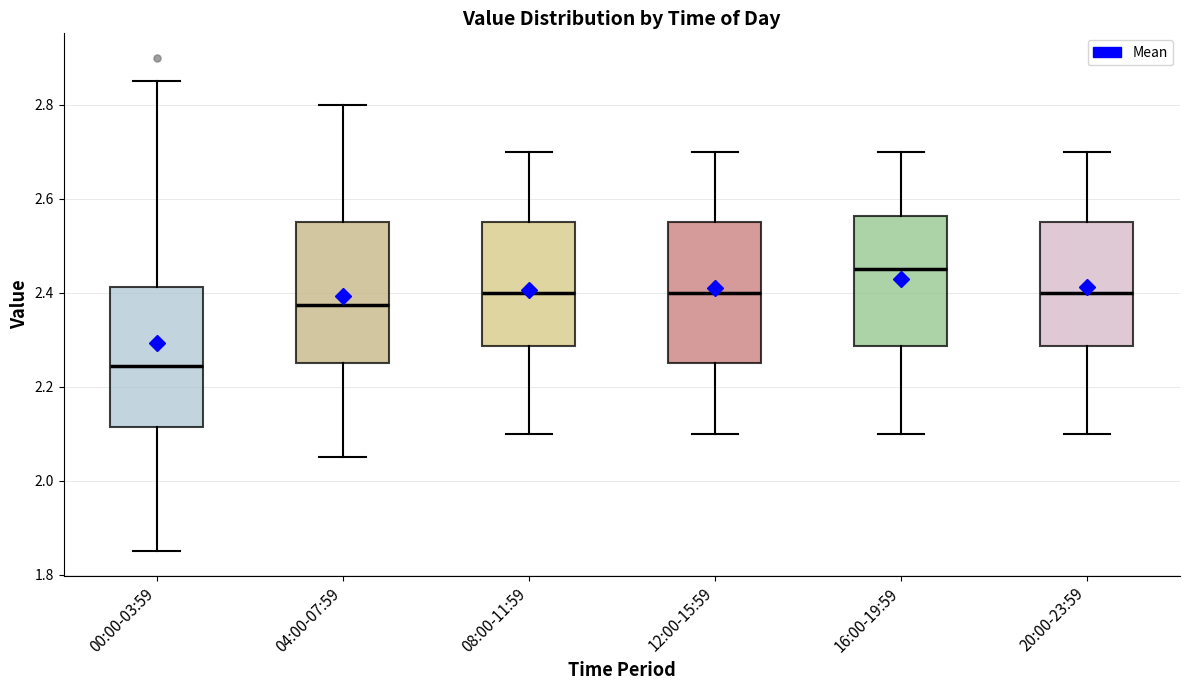

Reading left to right, transcribe this box plot: for each box, give where its median line is, the range the box spans, and where its two whiskers end, as read against the y-axis. The values are not printed on the chart, so give them approximately, as read against the axis.

00:00-03:59: median 2.24, box 2.12 to 2.42, whiskers 1.86 to 2.86
04:00-07:59: median 2.38, box 2.26 to 2.56, whiskers 2.06 to 2.80
08:00-11:59: median 2.40, box 2.28 to 2.56, whiskers 2.10 to 2.70
12:00-15:59: median 2.40, box 2.26 to 2.56, whiskers 2.10 to 2.70
16:00-19:59: median 2.46, box 2.28 to 2.56, whiskers 2.10 to 2.70
20:00-23:59: median 2.40, box 2.28 to 2.56, whiskers 2.10 to 2.70